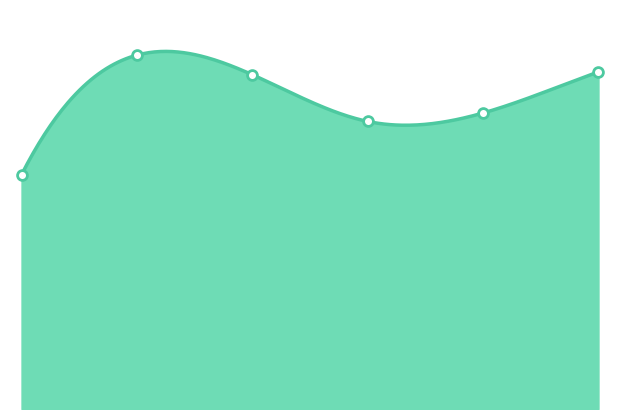

Which has a higher value, 2 or 5?

5